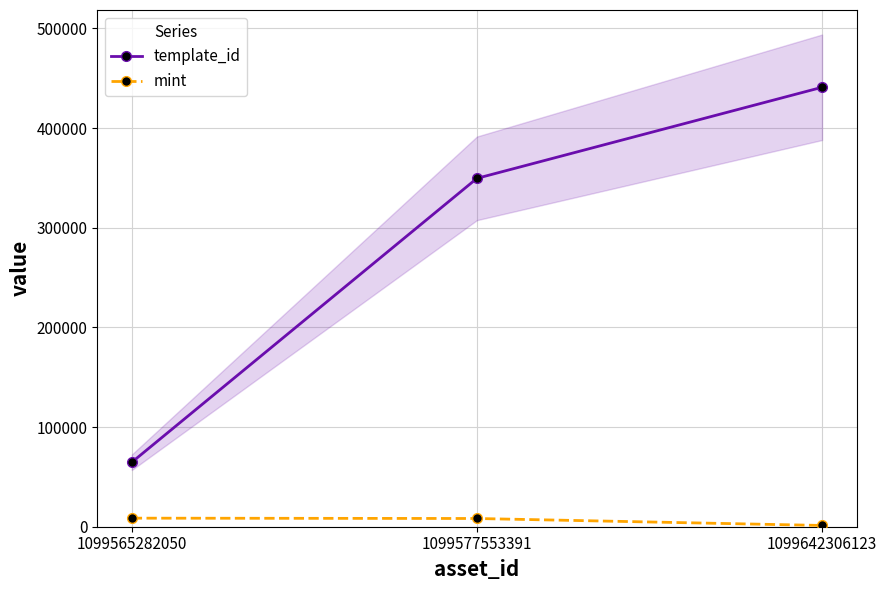

Which series has the largest range (max minus min)?

template_id